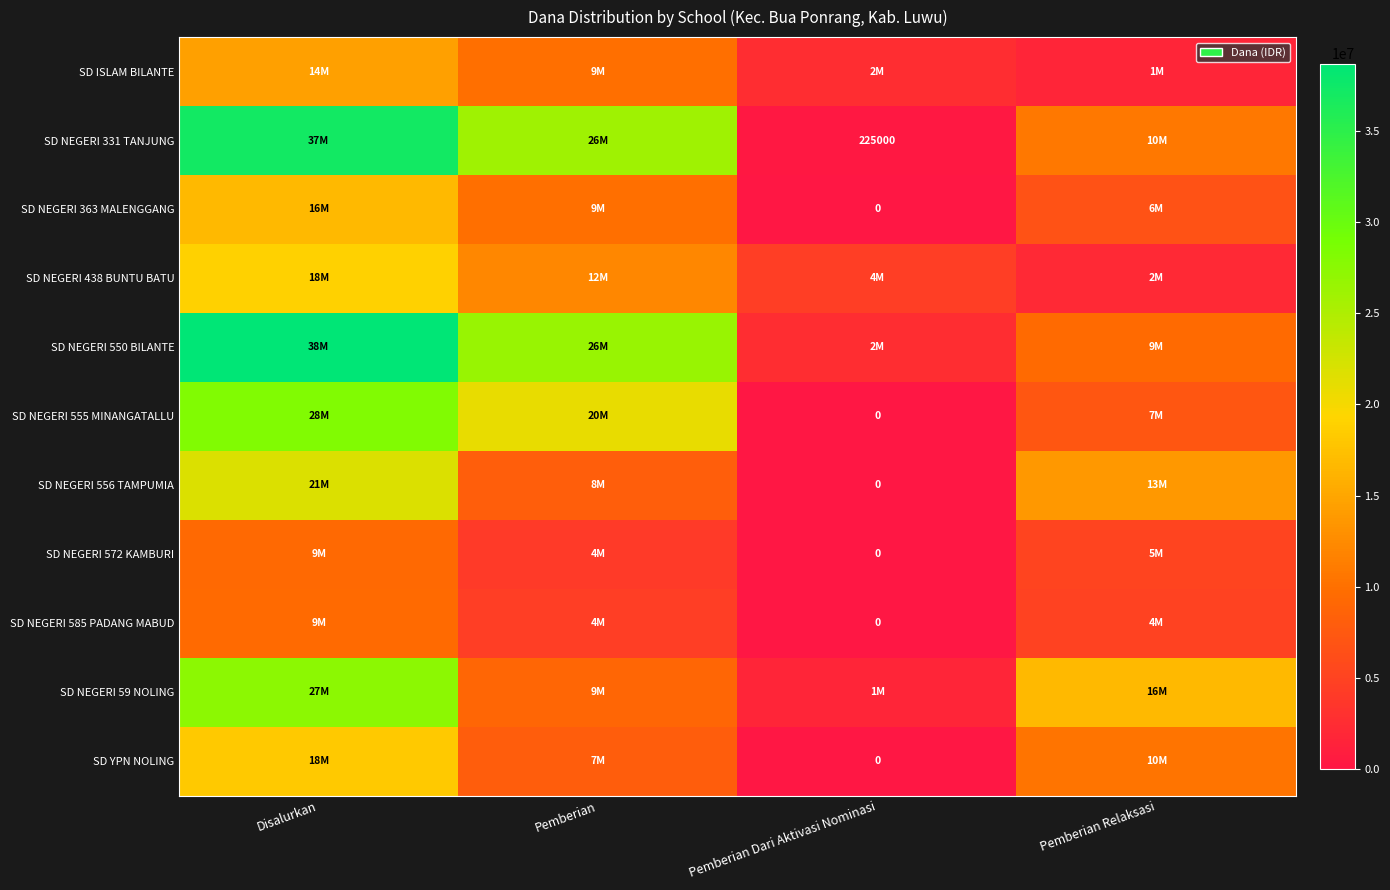

Is the value of SD YPN NOLING at Pemberian greater than the value of SD NEGERI 438 BUNTU BATU at Pemberian?

No